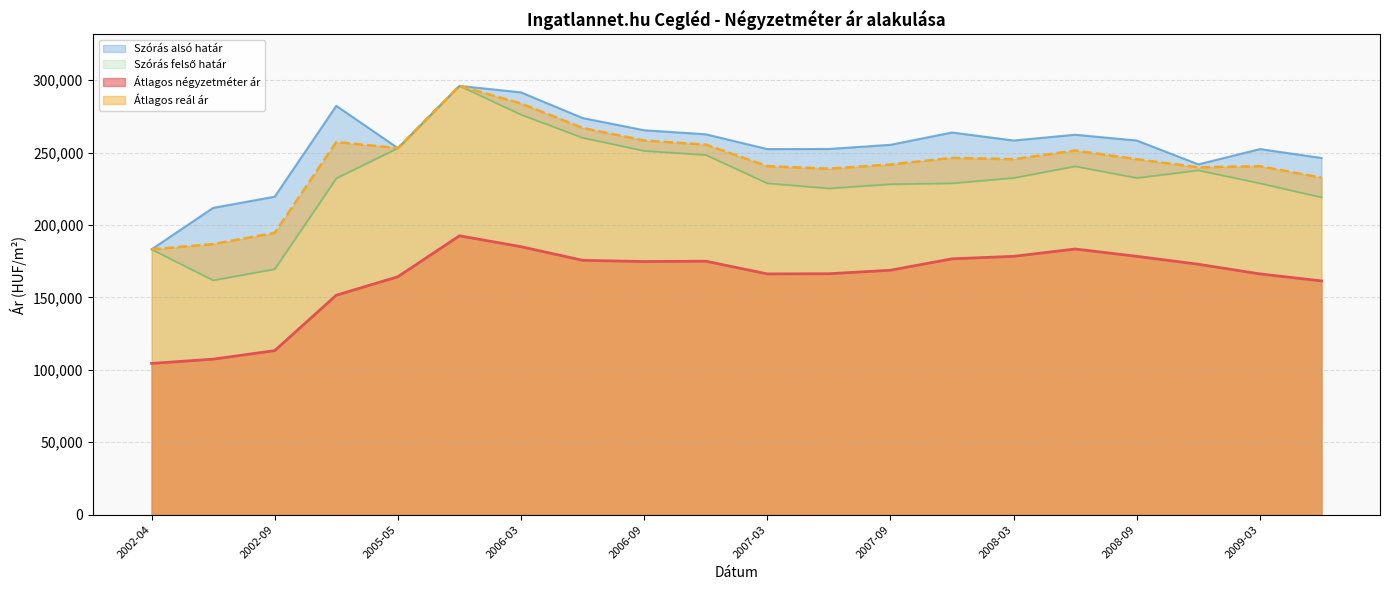

Which series changed the most between 2008-03 and 2009-06?

Átlagos négyzetméter ár